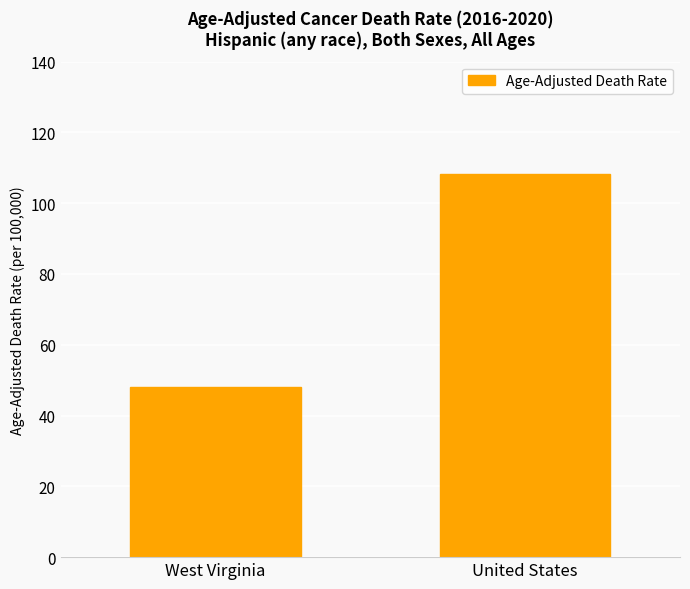

Are the bars grouped side by side (vs. stacked)?

No